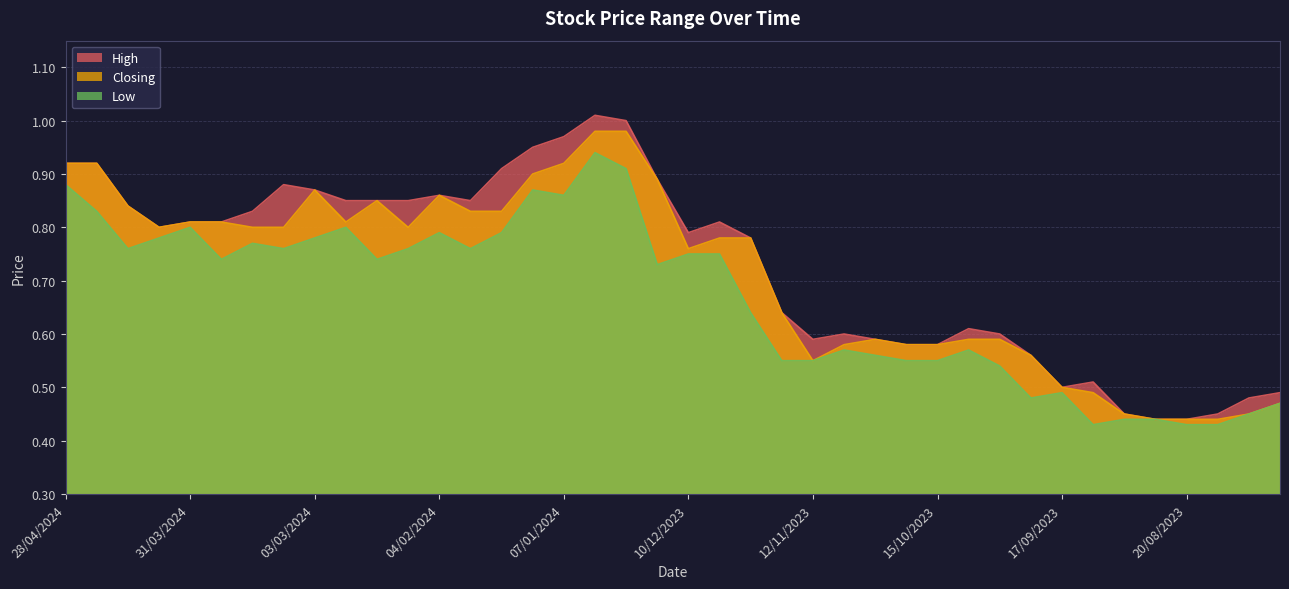

At which category does Low reach its first local peak?

31/03/2024